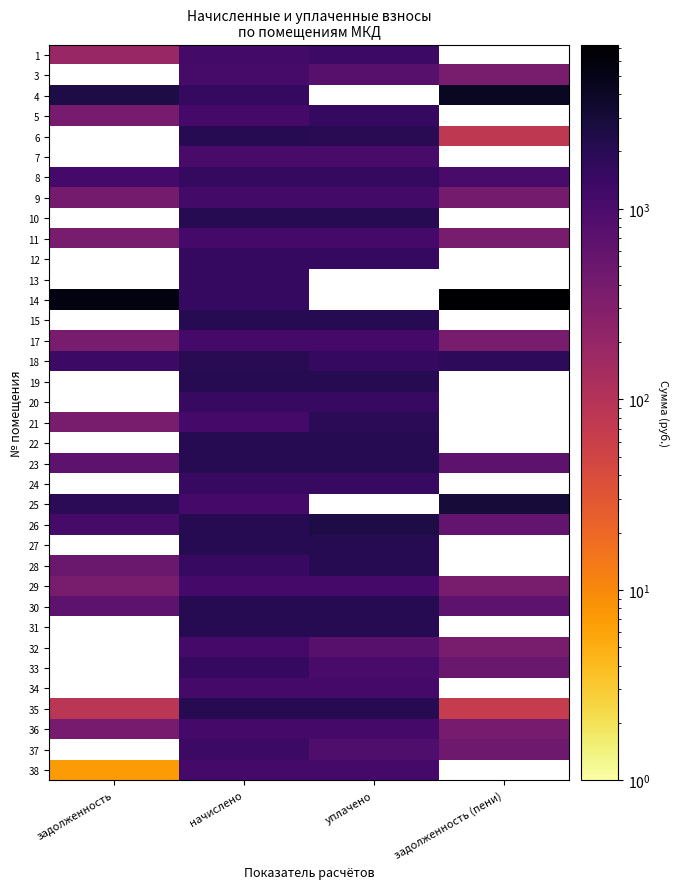

What is the average value of the 8 series?

1323.5